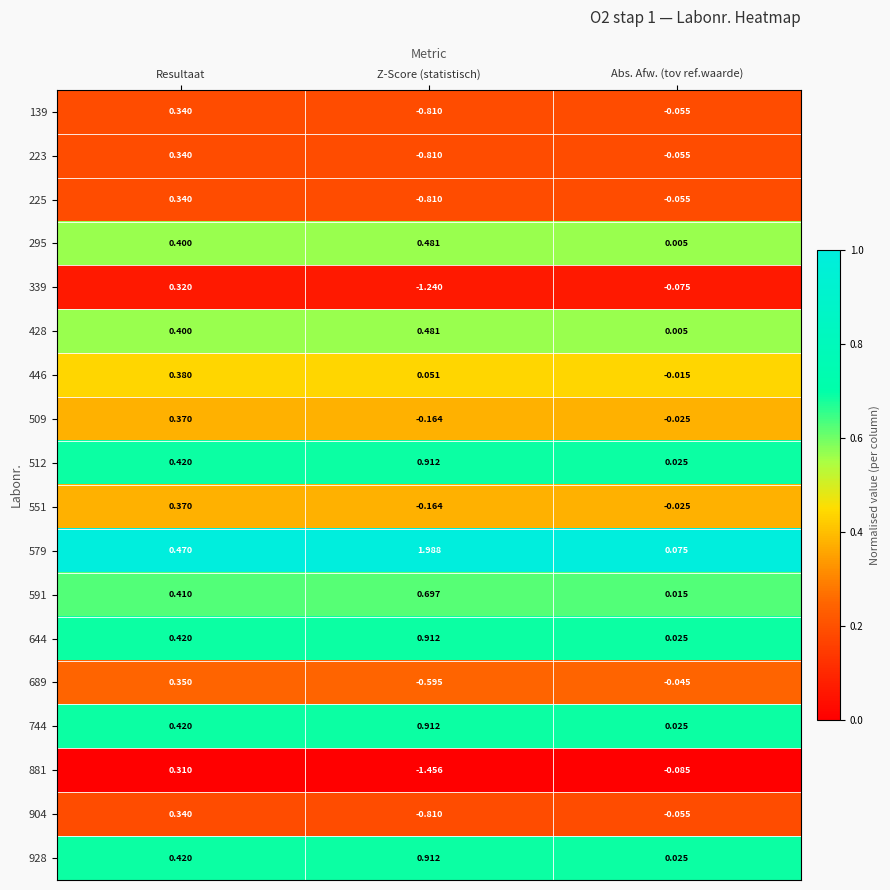

At which category is the sum across all series the highest?

Resultaat